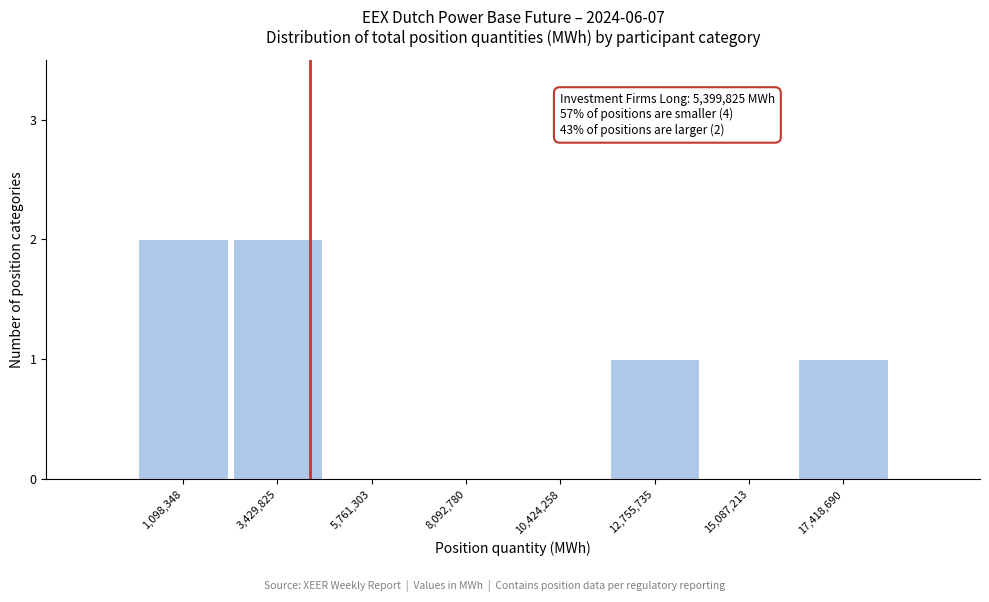

Reading left to right, transcribe all the data shown in this chart.

1,098,348=2	3,429,825=2	5,761,303=0	8,092,780=0	10,424,258=0	12,755,735=1	15,087,213=0	17,418,690=1